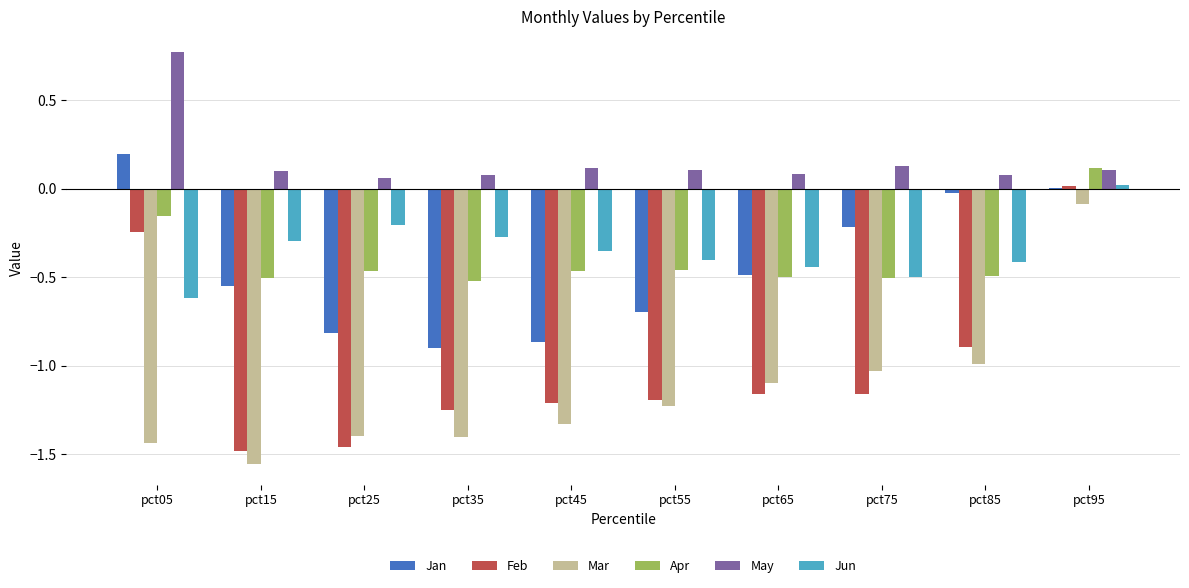

At which category does the chart reach its peak across all series?

pct05